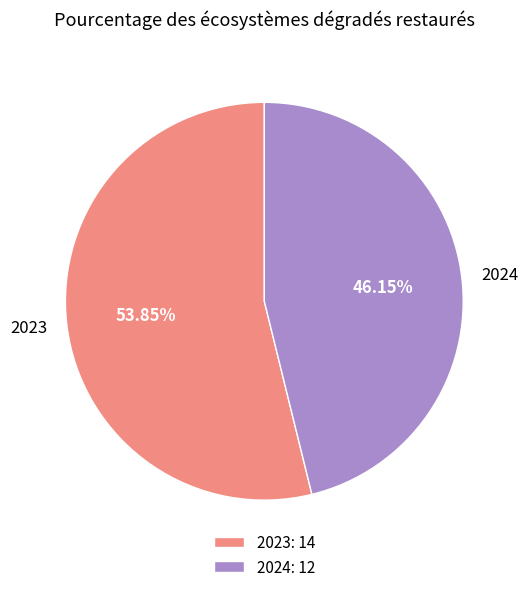

True or false: 2024 accounts for 36% of the total.

False